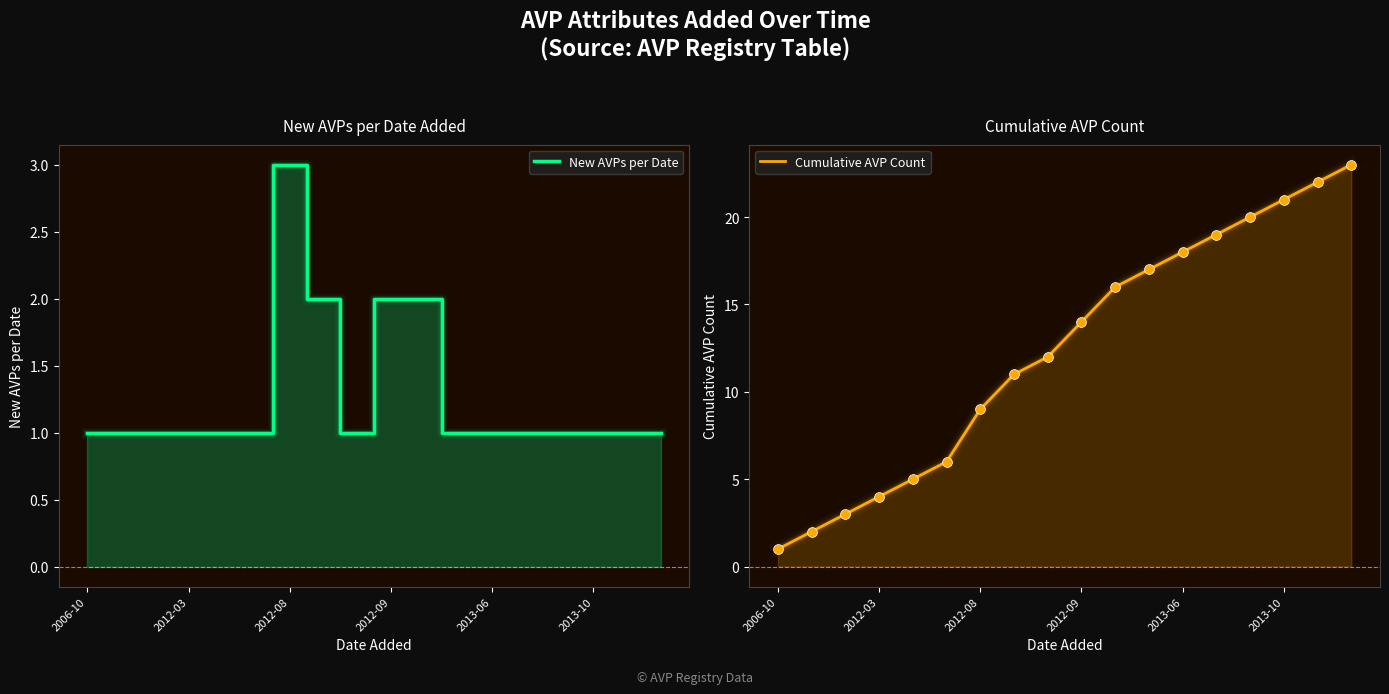

Is the value of New AVPs per Date at 2013-10 greater than the value of Cumulative AVP Count at 2012-08?

No